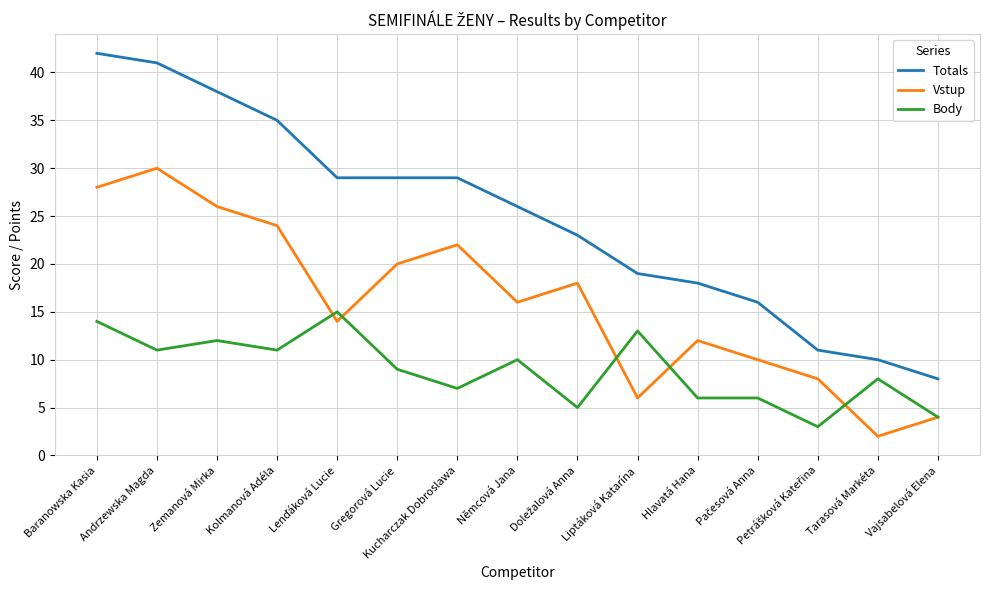

How many lines are shown in the chart?

3